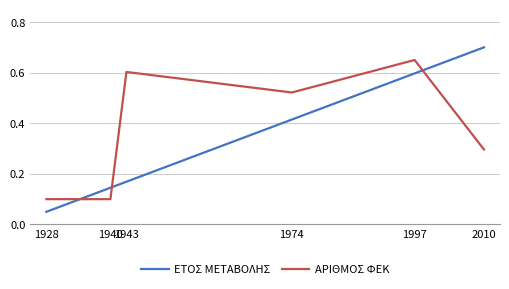

True or false: ΕΤΟΣ ΜΕΤΑΒΟΛΗΣ and ΑΡΙΘΜΟΣ ΦΕΚ intersect in this chart.

True